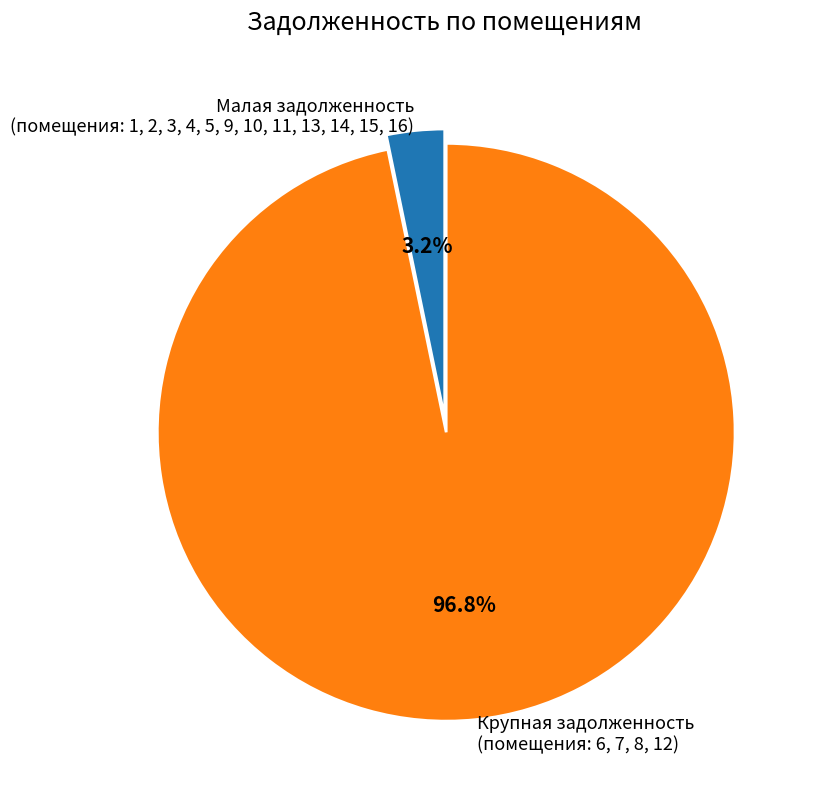

Does any single category account for the majority?

Yes